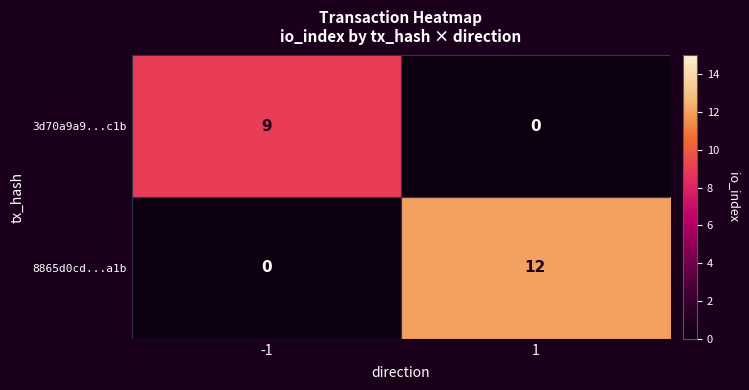

What is the total value across all series at 1?

12